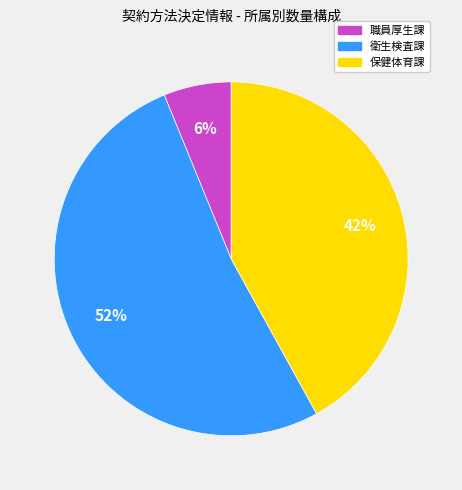

Is there any slice that represents more than half of the pie?

Yes